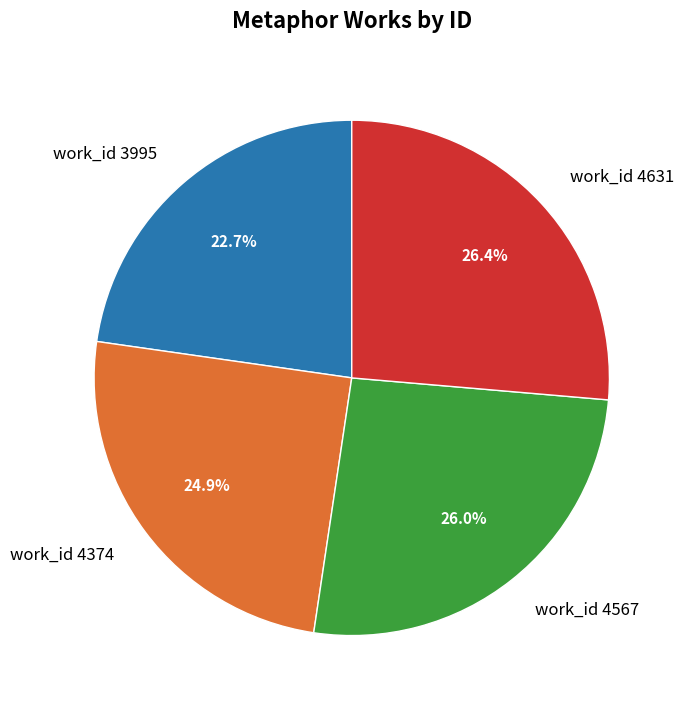

Do work_id 4374 and work_id 4631 together represent more than half of the pie?

Yes